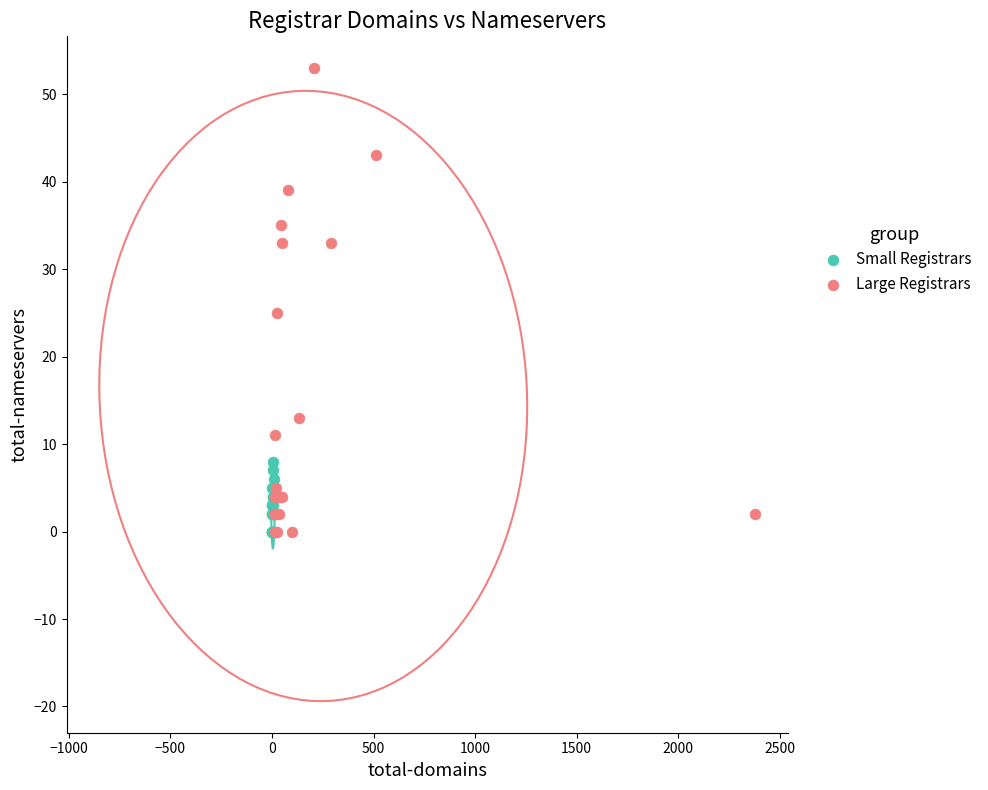

What are all the series names shown in the legend?

Small Registrars, Large Registrars